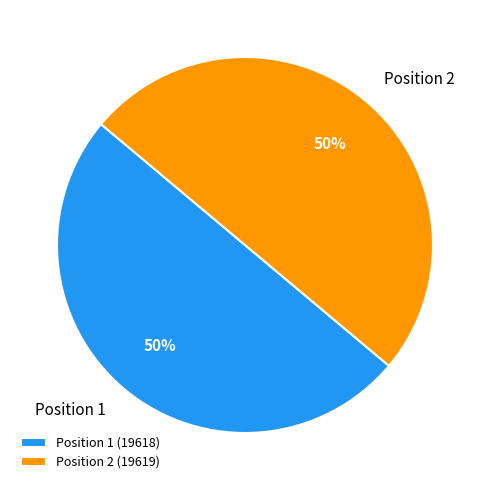

To the nearest percent, what portion does Position 2 represent?

50%